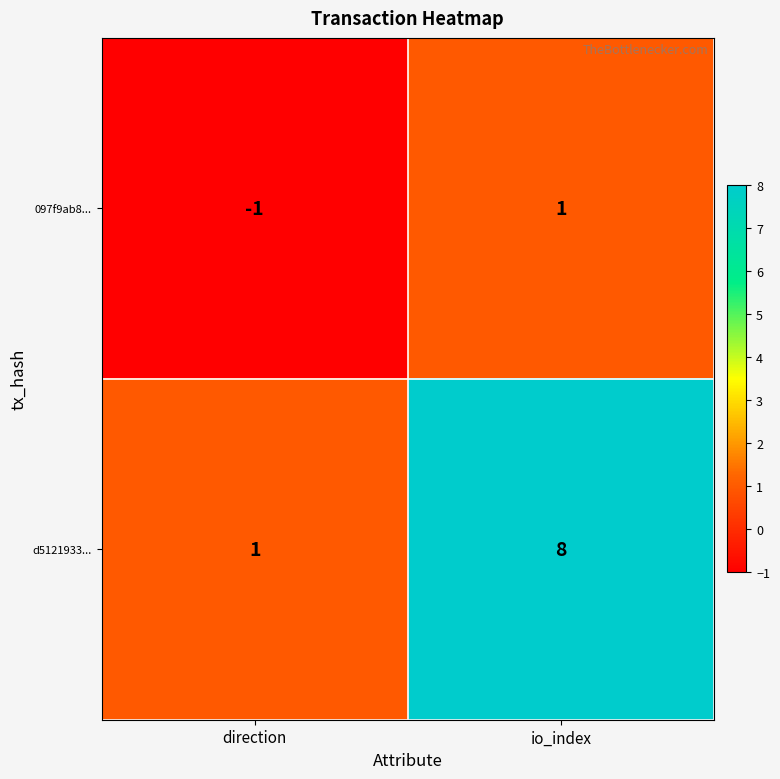

At direction, list the series in order from smallest to largest.

097f9ab8..., d5121933...